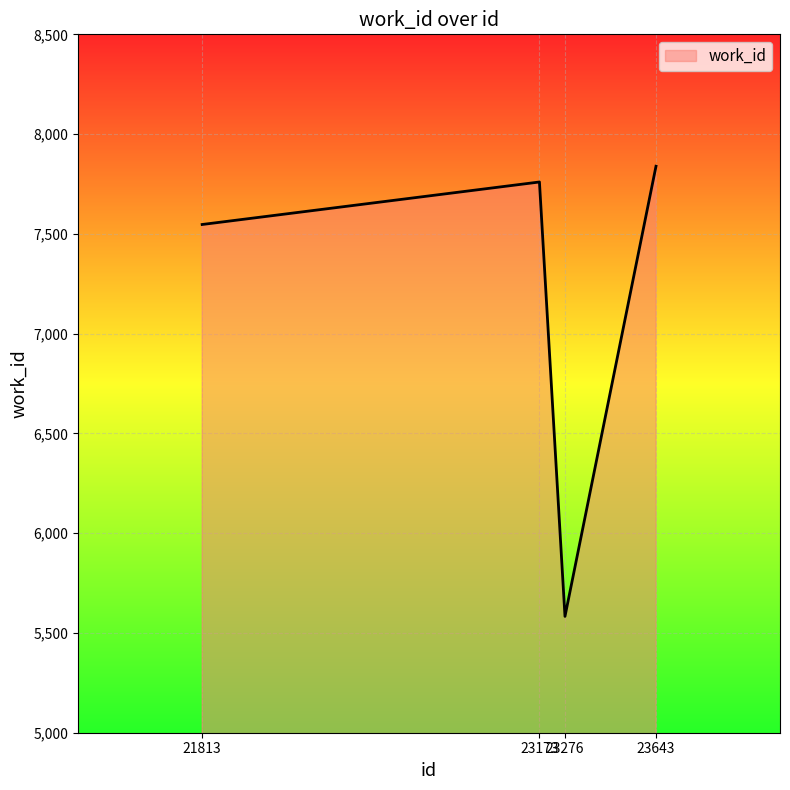

What is the average value?

7182